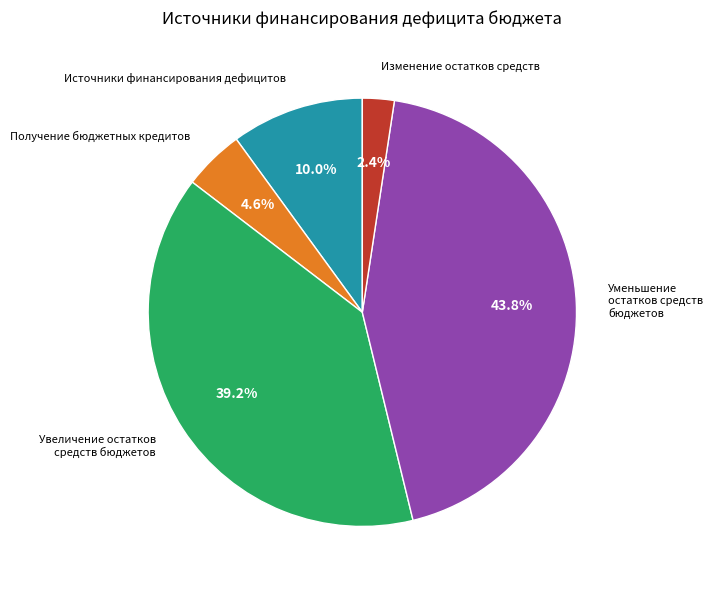

Is there a majority slice in this chart?

No